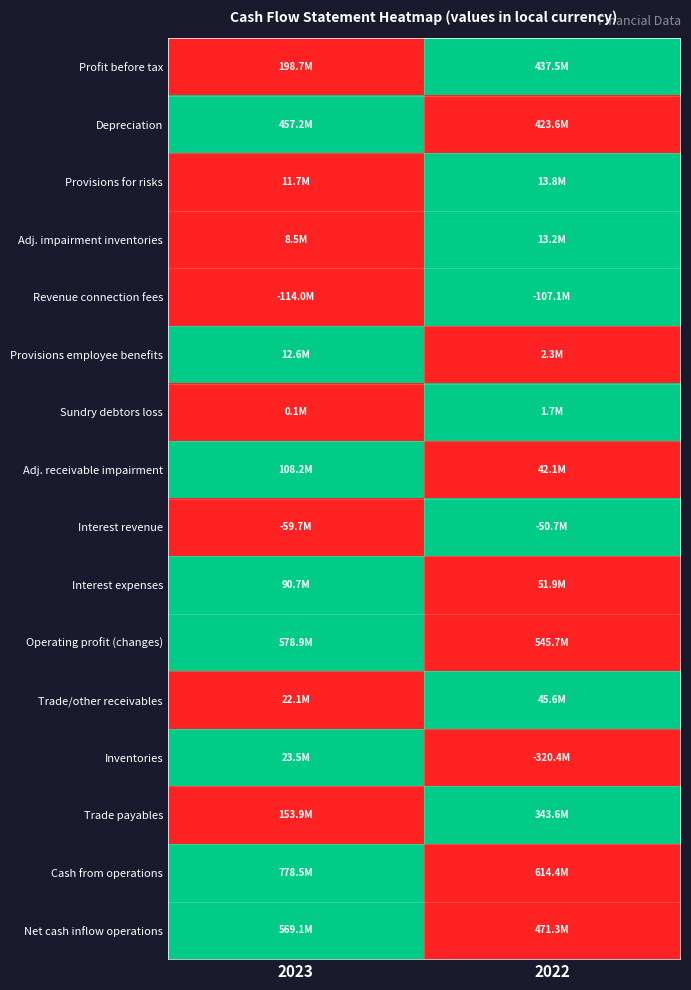

At how many categories does at least one series exceed 0?

2